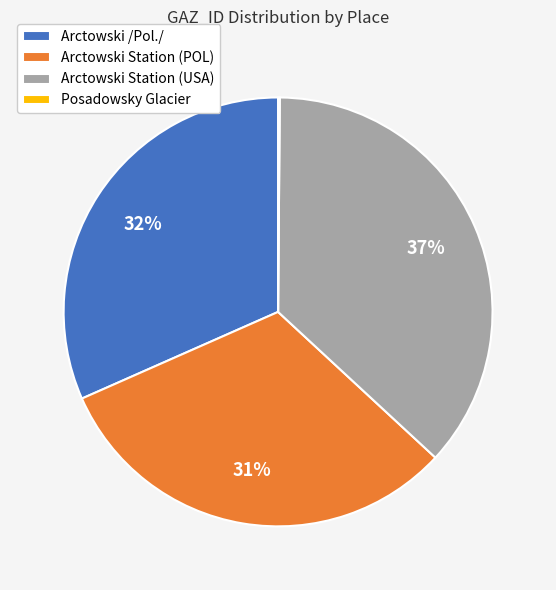

Is there a majority slice in this chart?

No